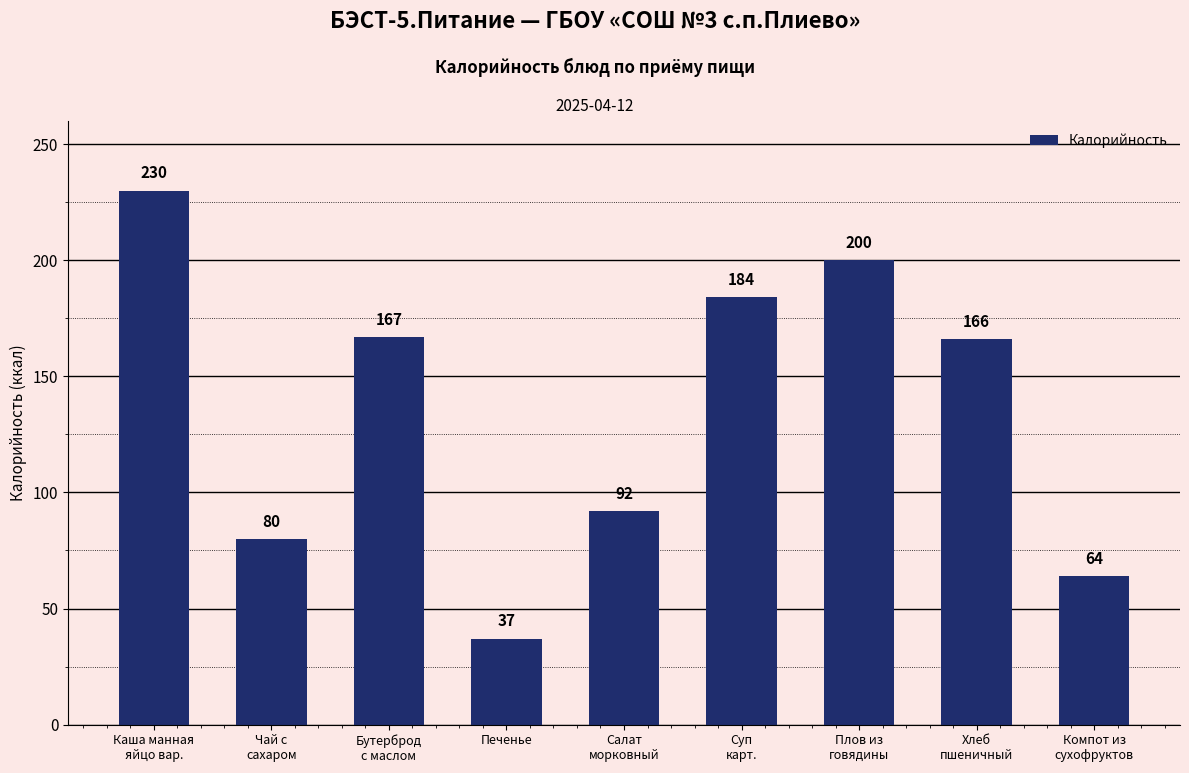

What value does the data have at Печенье?

37